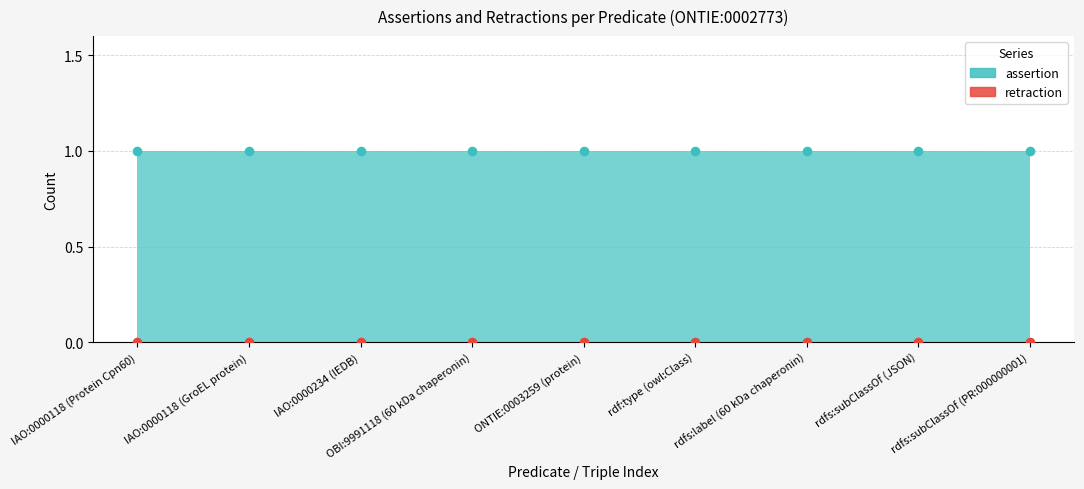

At which category is the sum across all series the highest?

IAO:0000118 (Protein Cpn60)